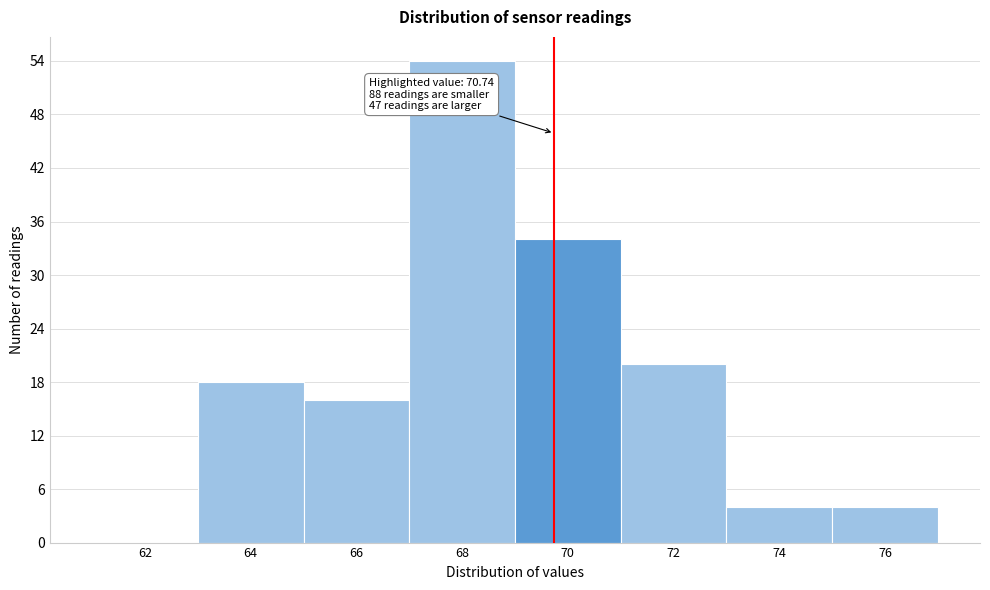

Reading left to right, transcribe all the data shown in this chart.

62=0	64=18	66=16	68=54	70=34	72=20	74=4	76=4